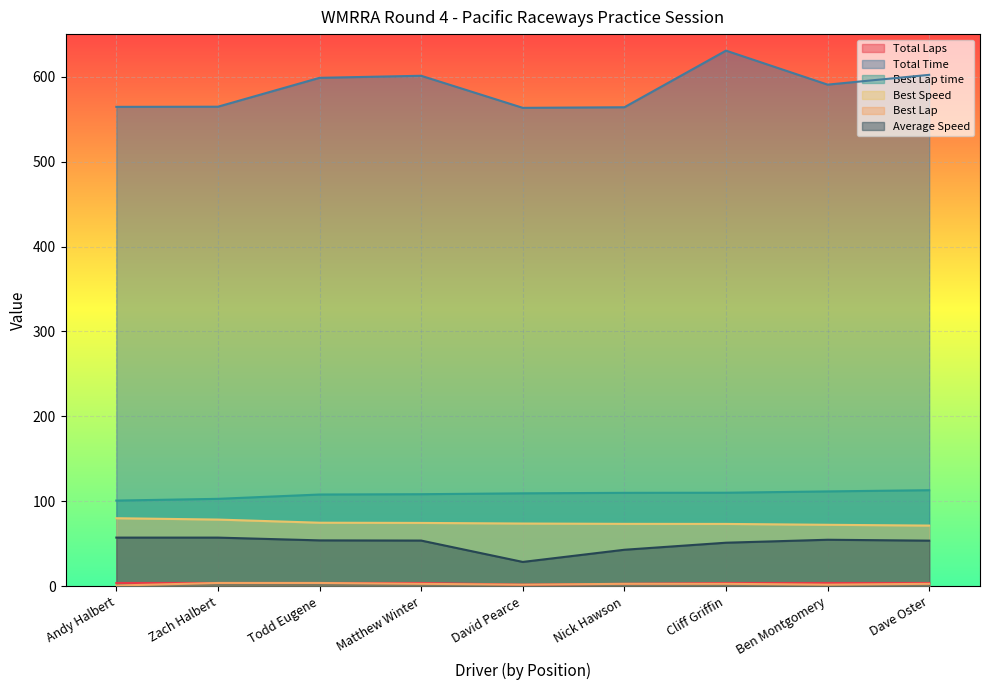

True or false: Total Laps and Total Time cross at least once.

False